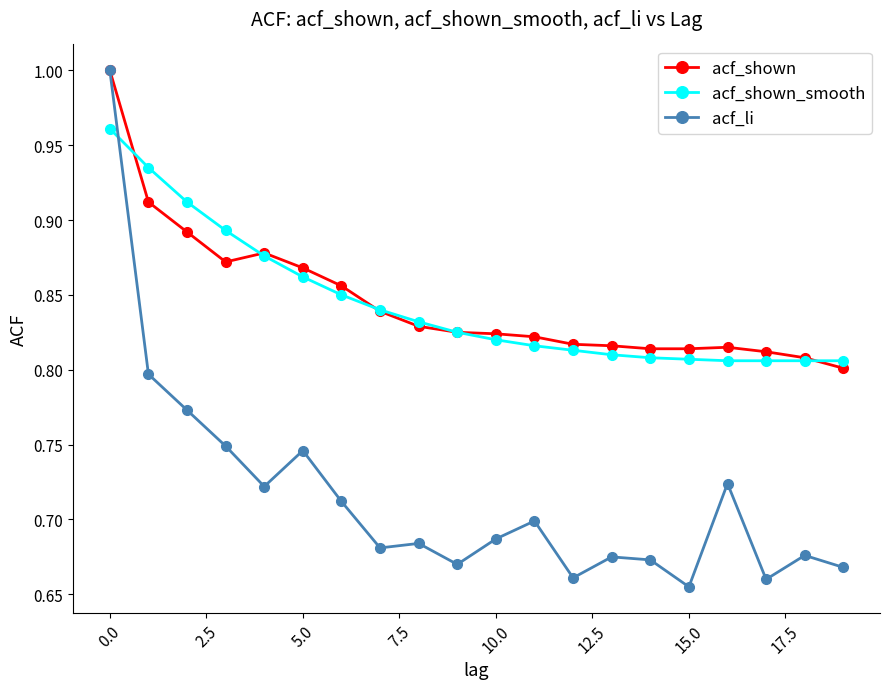

What is the difference between the maximum and minimum values in the acf_shown_smooth series?

0.2